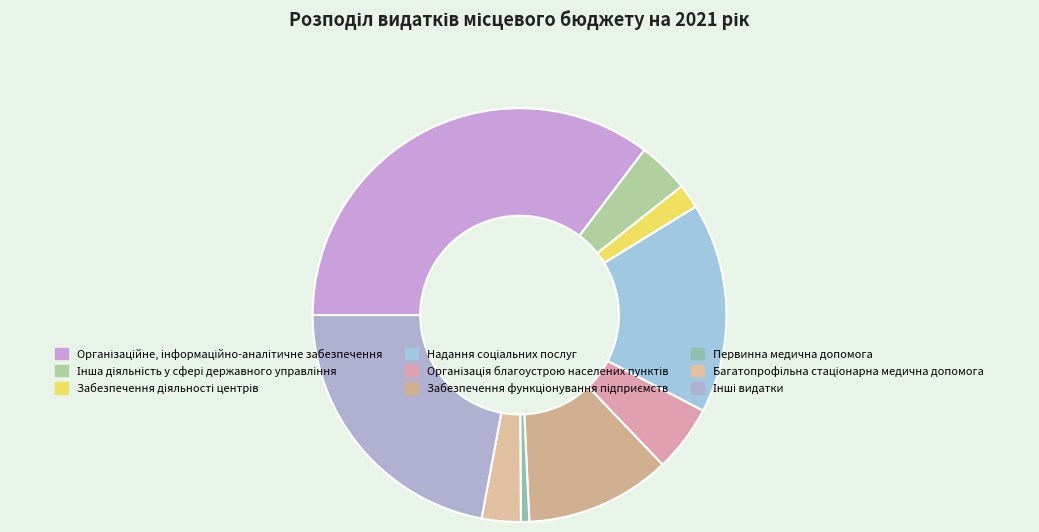

To the nearest percent, what is the difference between the Первинна медична допомога and Інша діяльність у сфері державного управління slice percentages?

3%